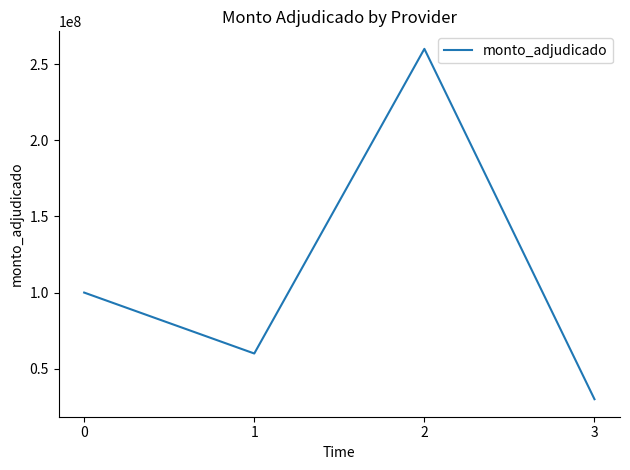

What value does the data have at 0, to the nearest 50?

100000000